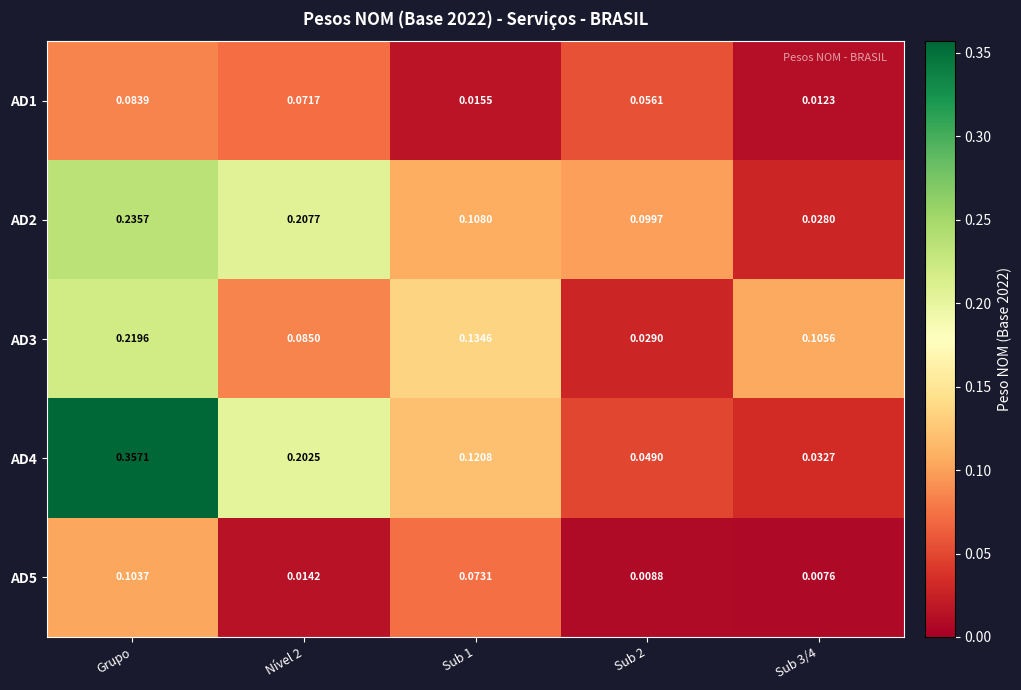

At which category does the chart reach its peak across all series?

Grupo